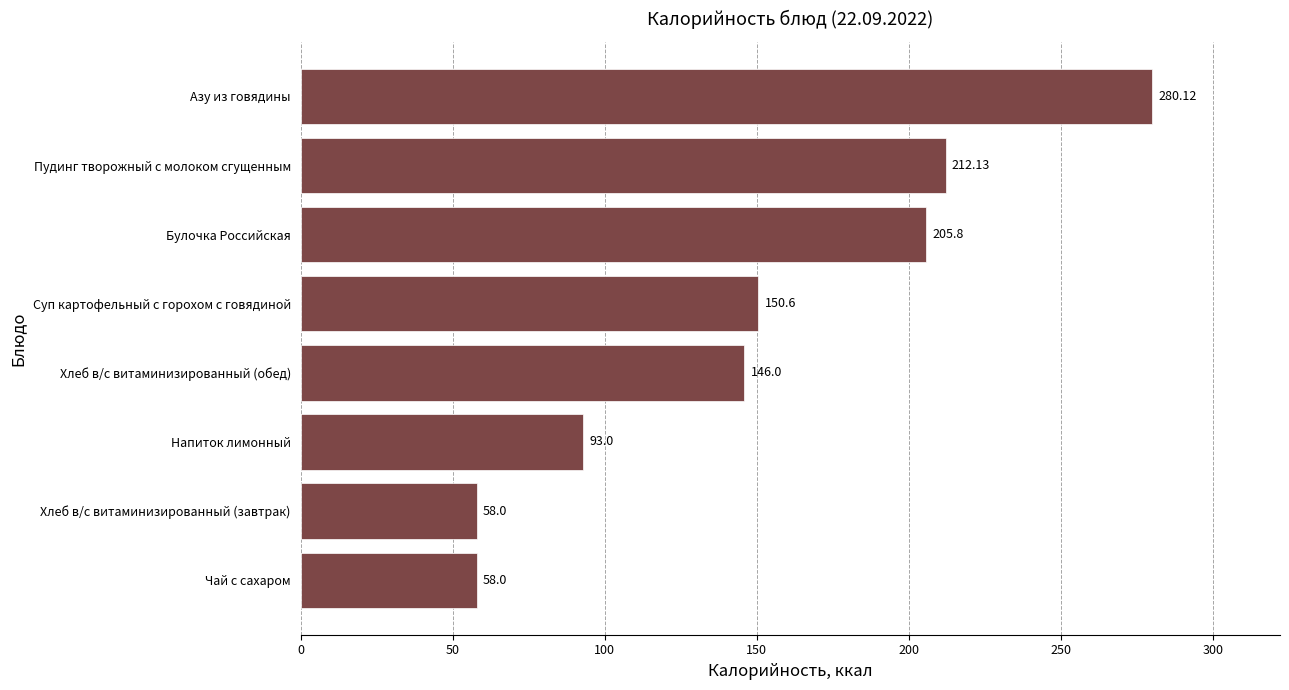

Does the chart contain any negative values?

No